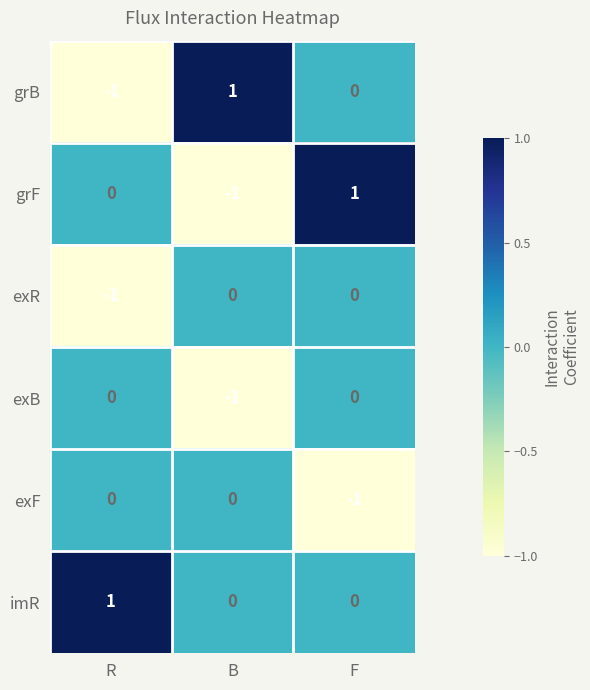

At which label does grF reach its minimum?

B